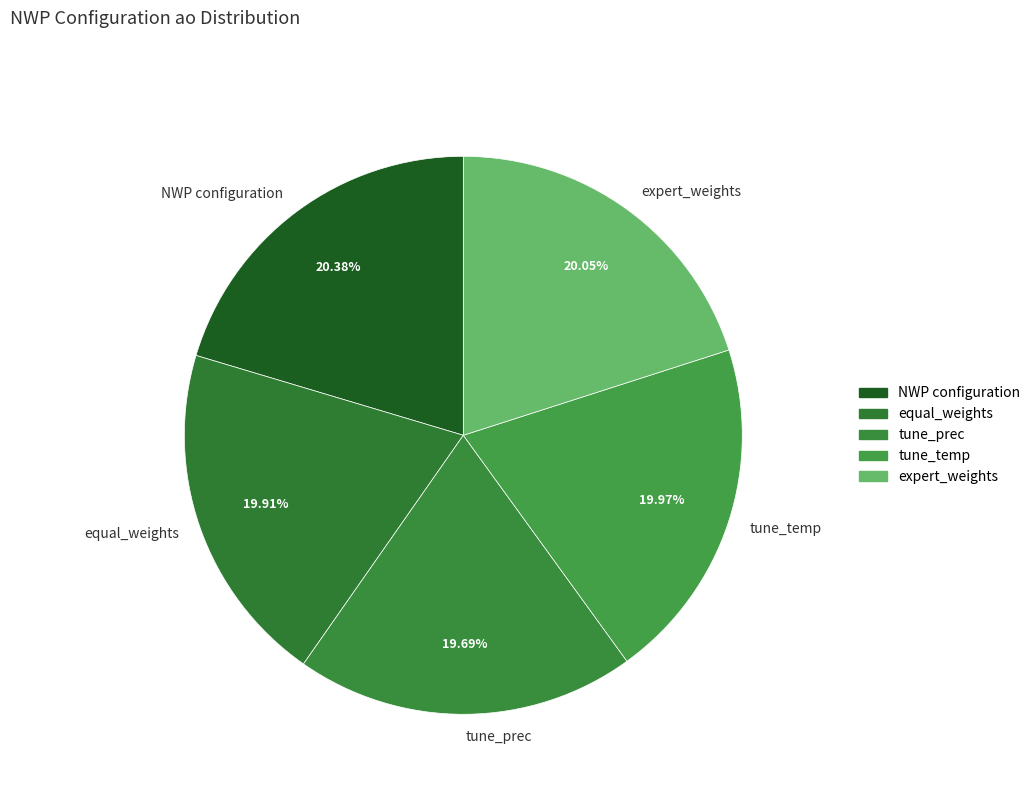

True or false: tune_temp accounts for 28% of the total.

False